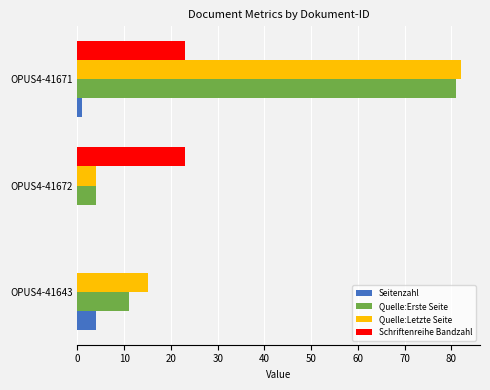

Between OPUS4-41672 and OPUS4-41671, which series saw the biggest shift?

Quelle:Letzte Seite